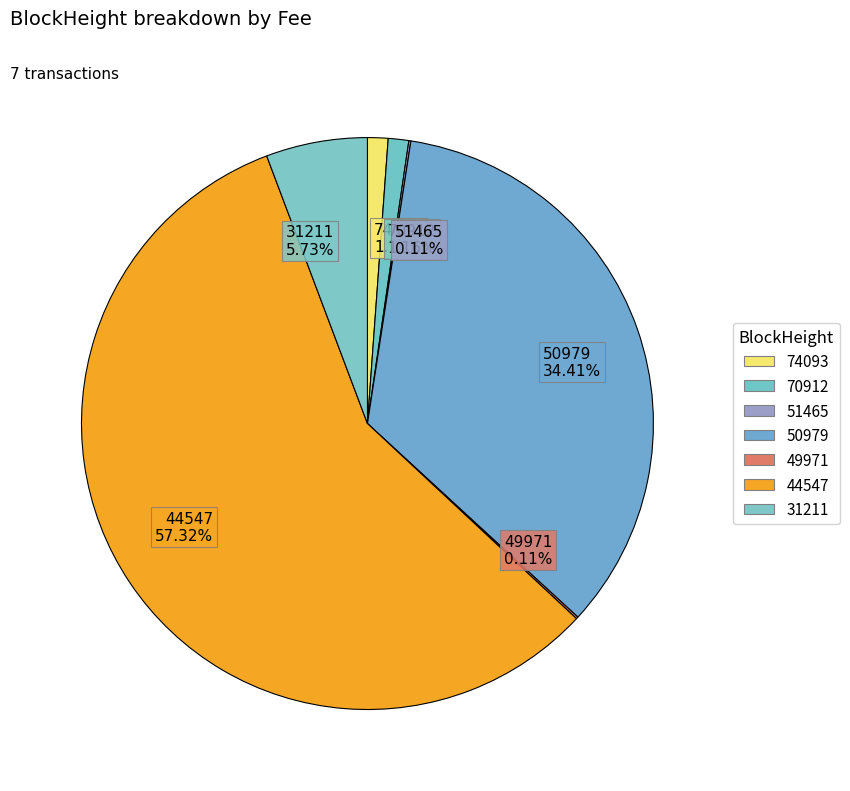

Is the sum of 44547 57.32% and 74093 1.16% greater than half?

Yes